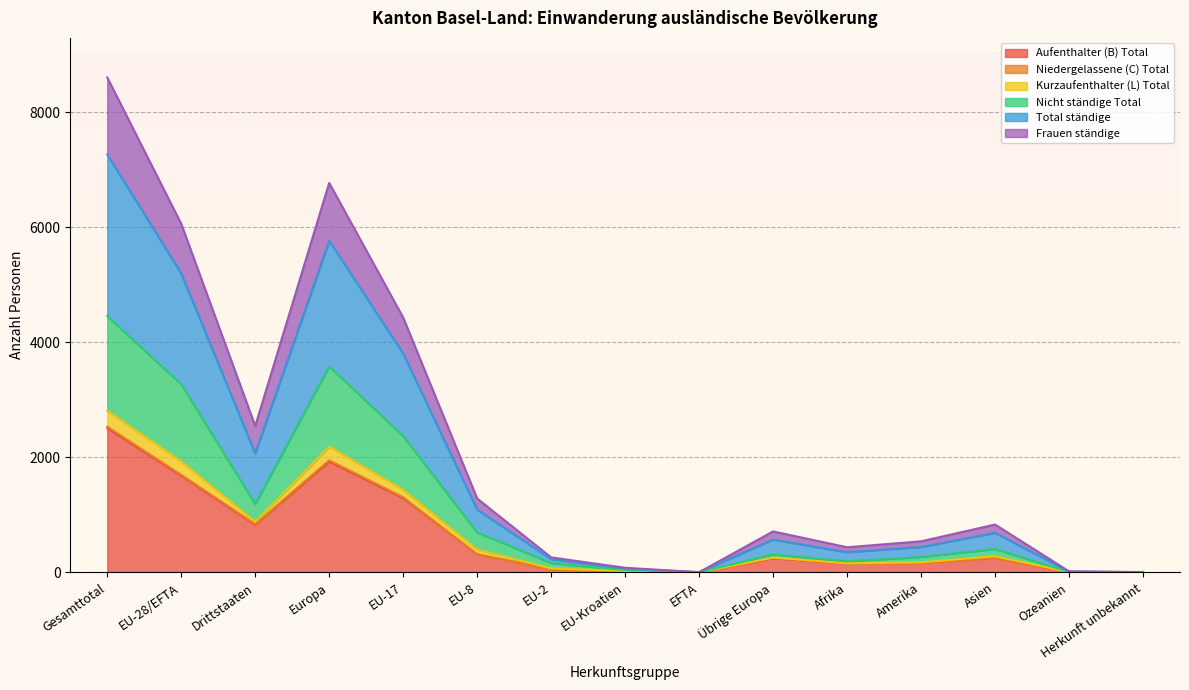

What is the highest value of the Aufenthalter (B) Total series?

2507